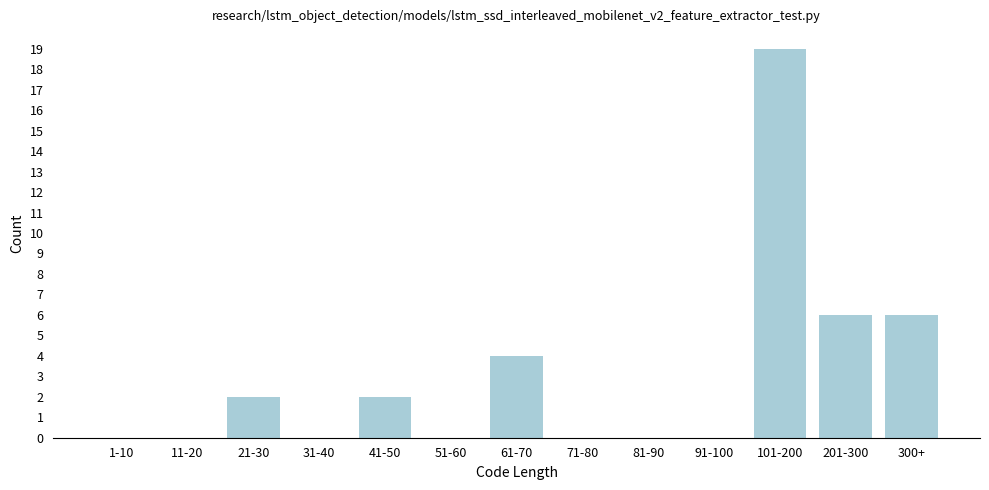

Reading left to right, what are all the values shown in this chart?

1-10=0	11-20=0	21-30=2	31-40=0	41-50=2	51-60=0	61-70=4	71-80=0	81-90=0	91-100=0	101-200=19	201-300=6	300+=6